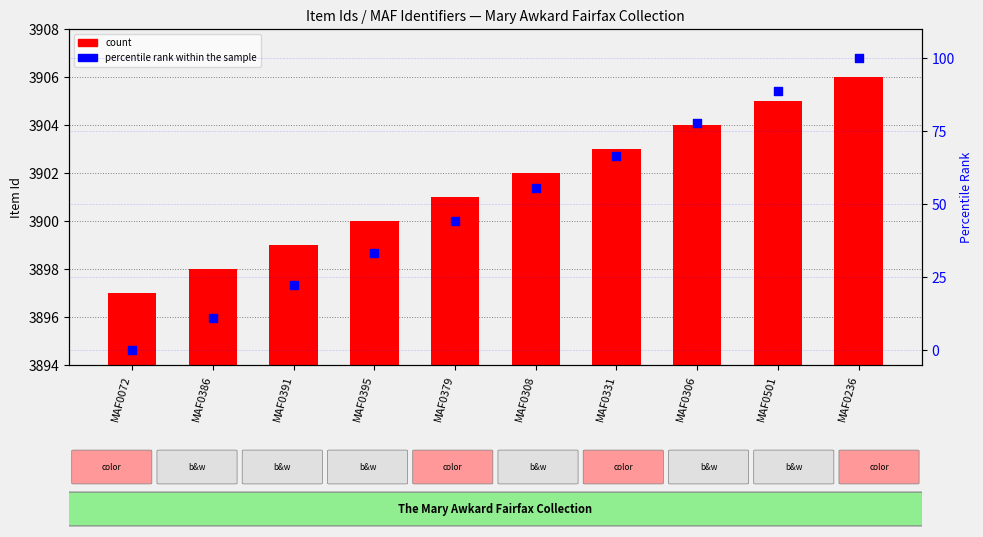

What are all the series names shown in the legend?

count, percentile rank within the sample